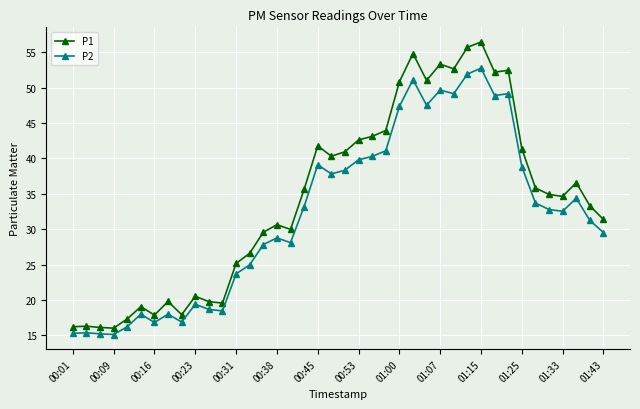

True or false: P2 and P1 cross at least once.

False